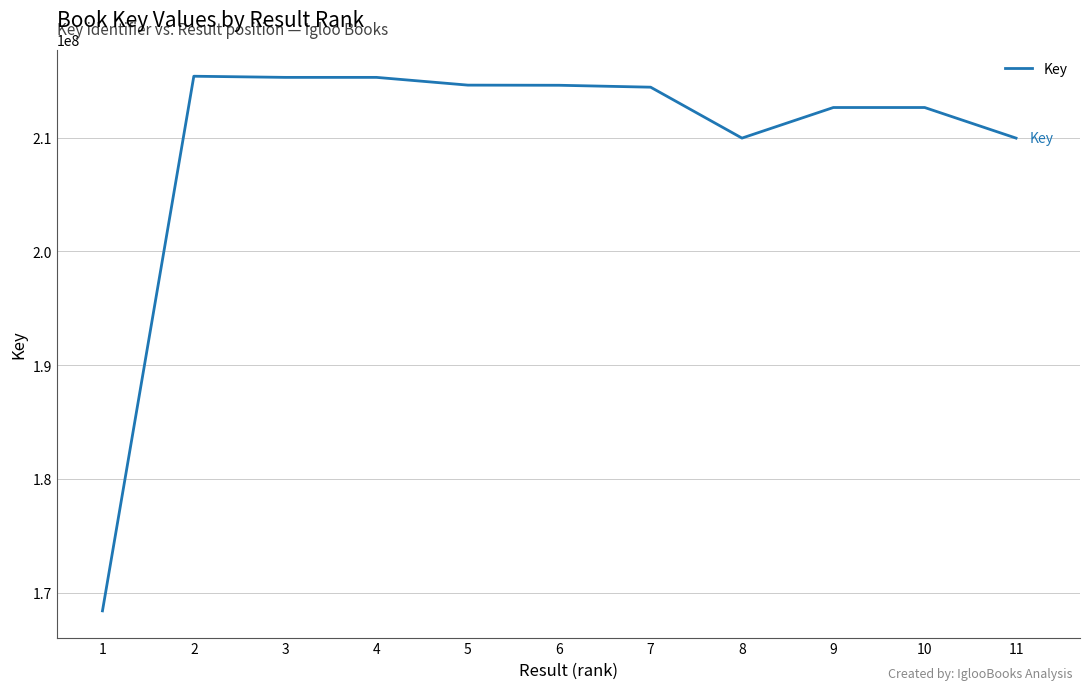

Read the value at 2, to the nearest 100.

215402200